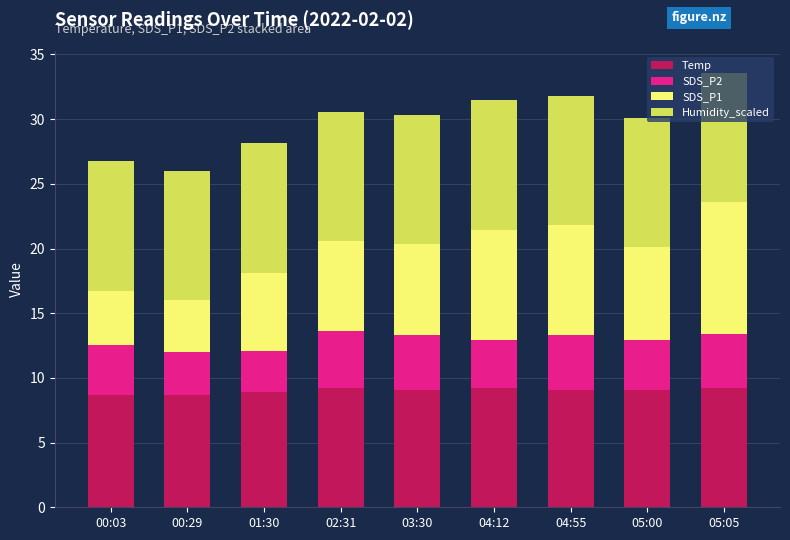

True or false: Temp has a value of 9.2 at 02:31.

True